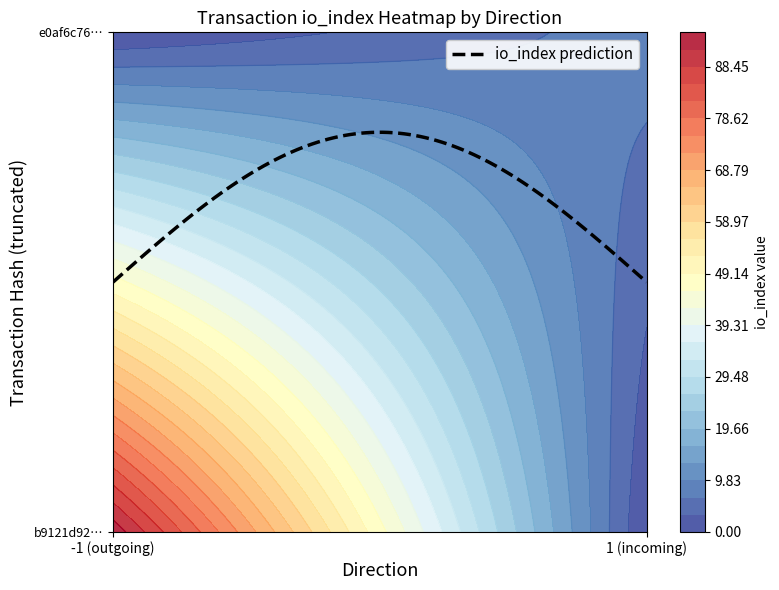

How many b9121d92c09afc753952f902f025c5c15b431b8 values are between -1 and 94?

2